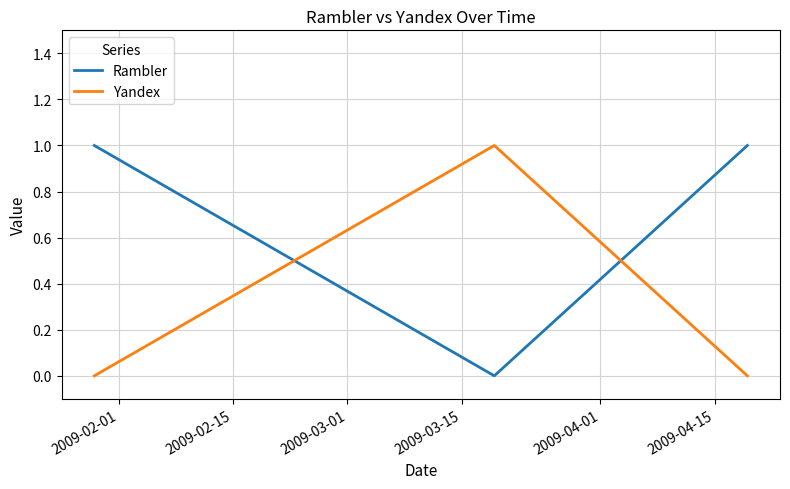

What are all the series names shown in the legend?

Rambler, Yandex